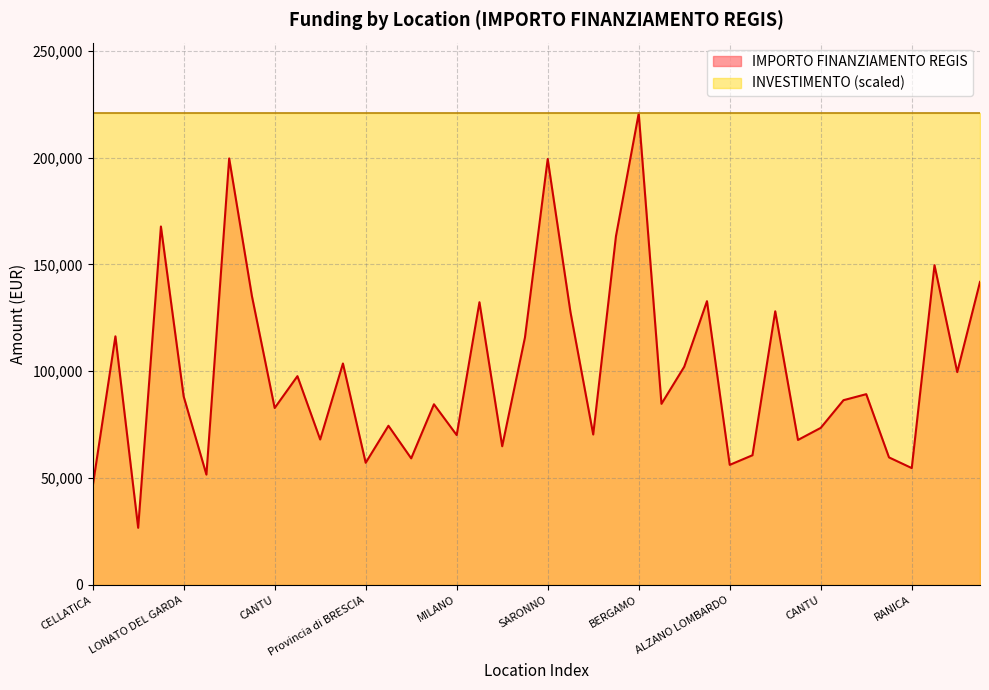

Is it true that the value at GALLARATE is 127674.8?

True